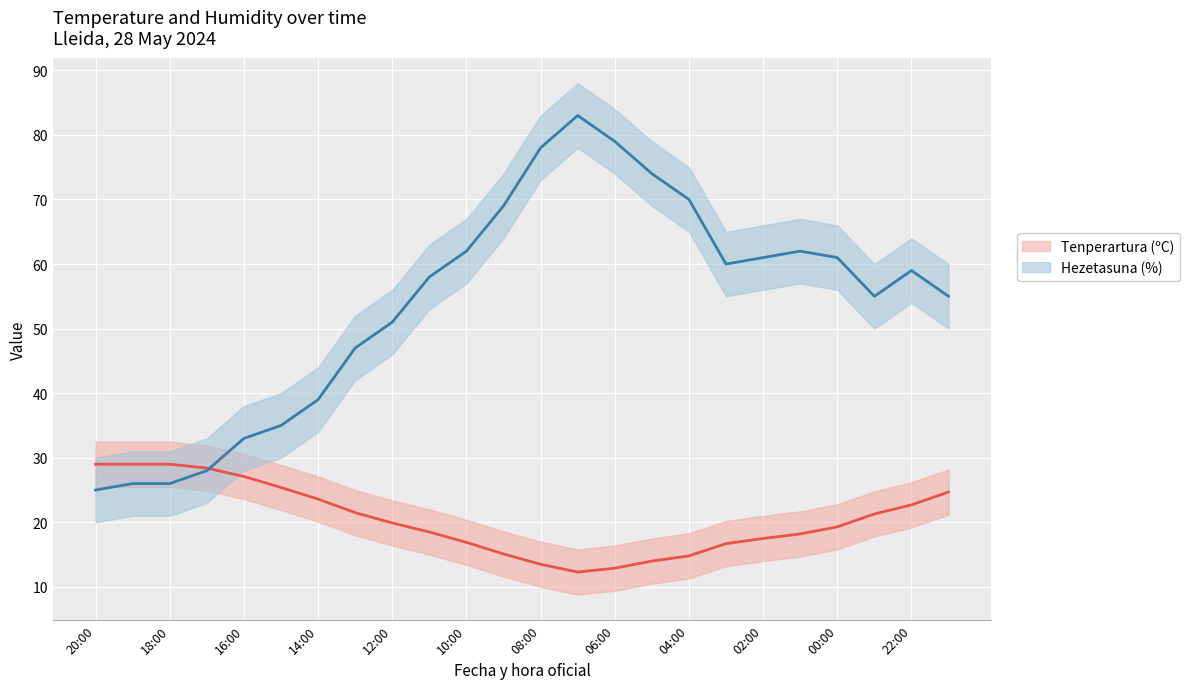

What is the sum of the Hezetasuna (%) values at 10:00 and 23:00?

117.0